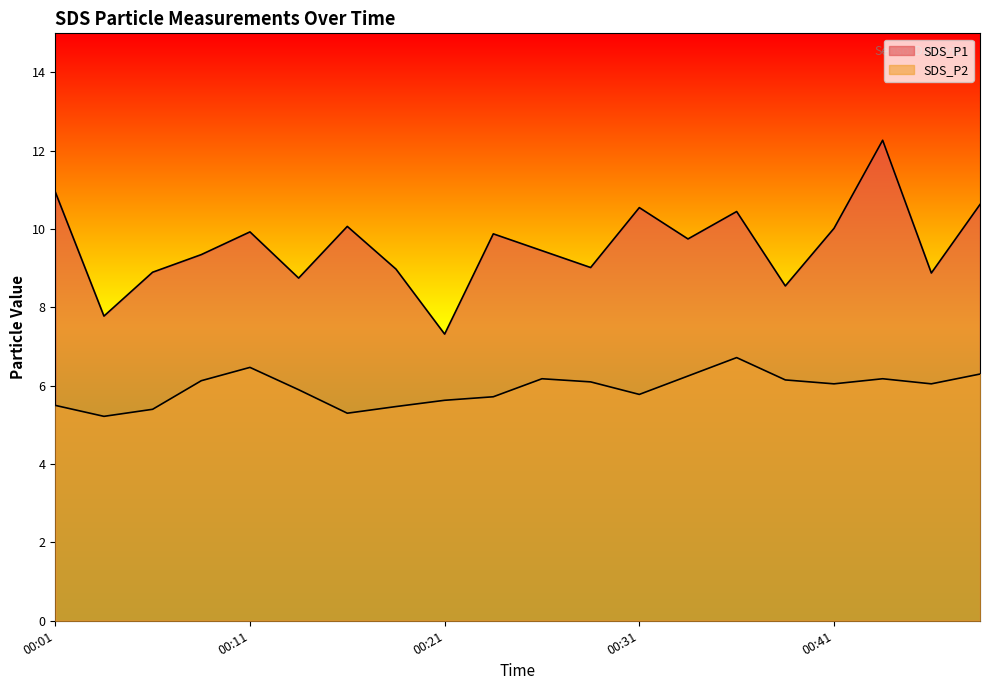

What is the minimum value for SDS_P1?

7.3